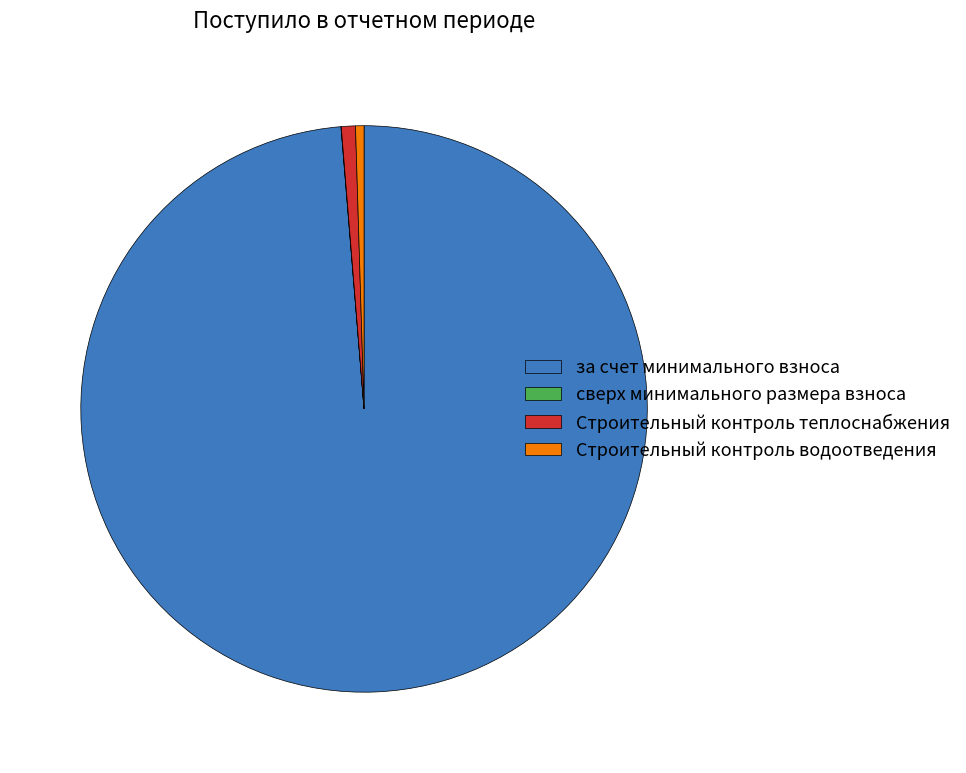

What is the largest slice in the pie chart?

за счет минимального взноса